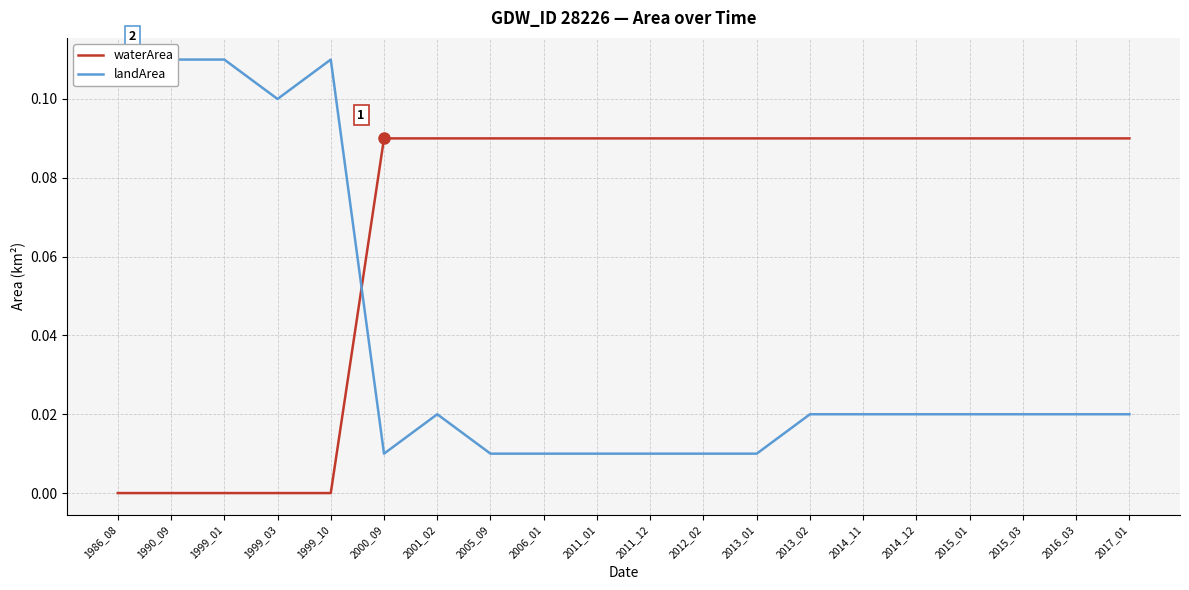

What are all the series names shown in the legend?

waterArea, landArea